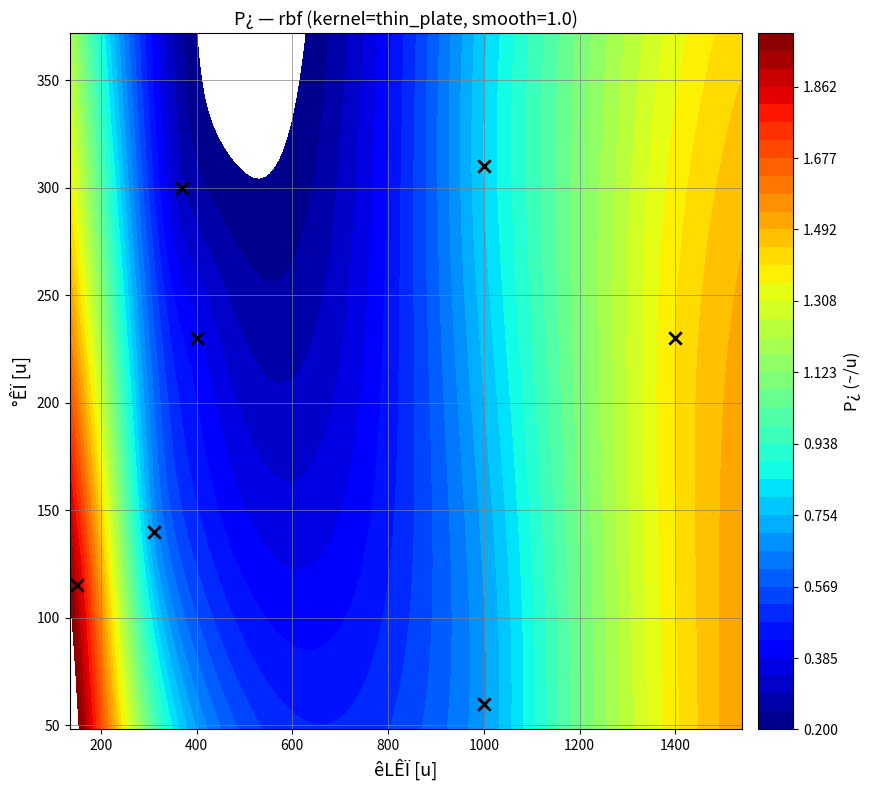

The value at 400 is 230. True or false?

True